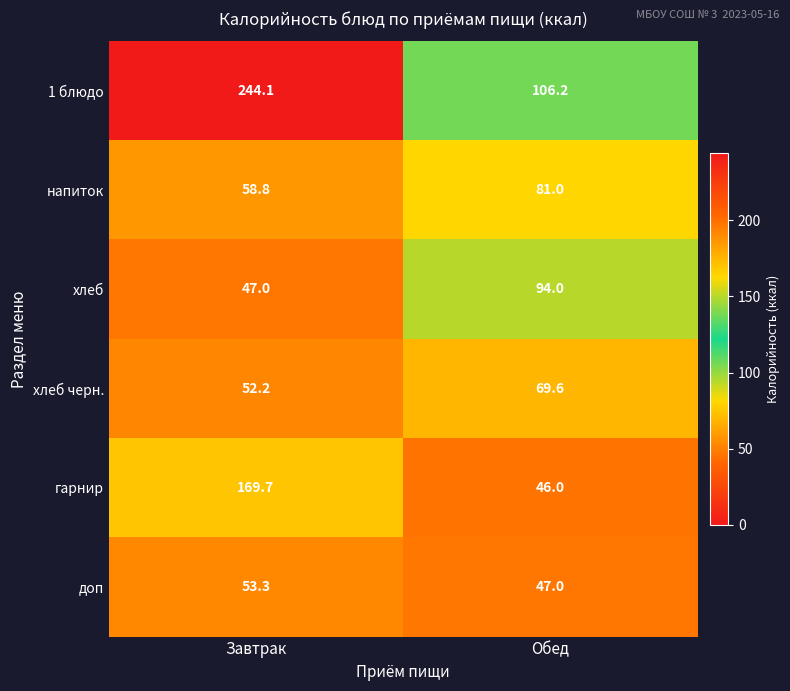

At which category is the sum across all series the highest?

Завтрак